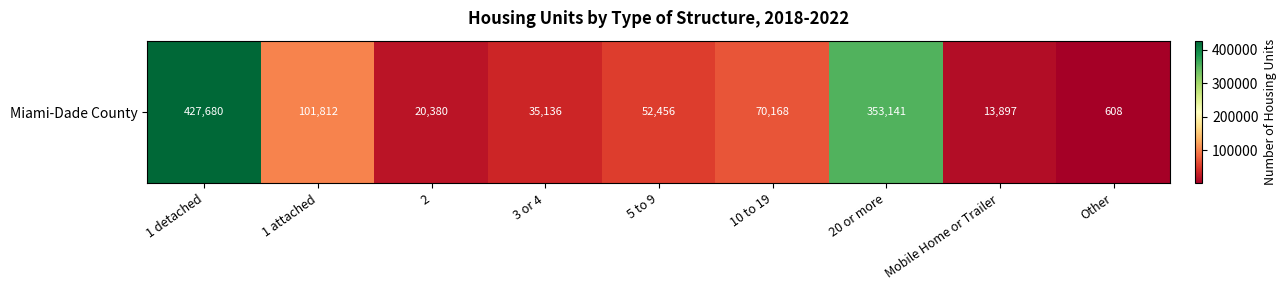

Between 2 and 20 or more, which is larger?

20 or more